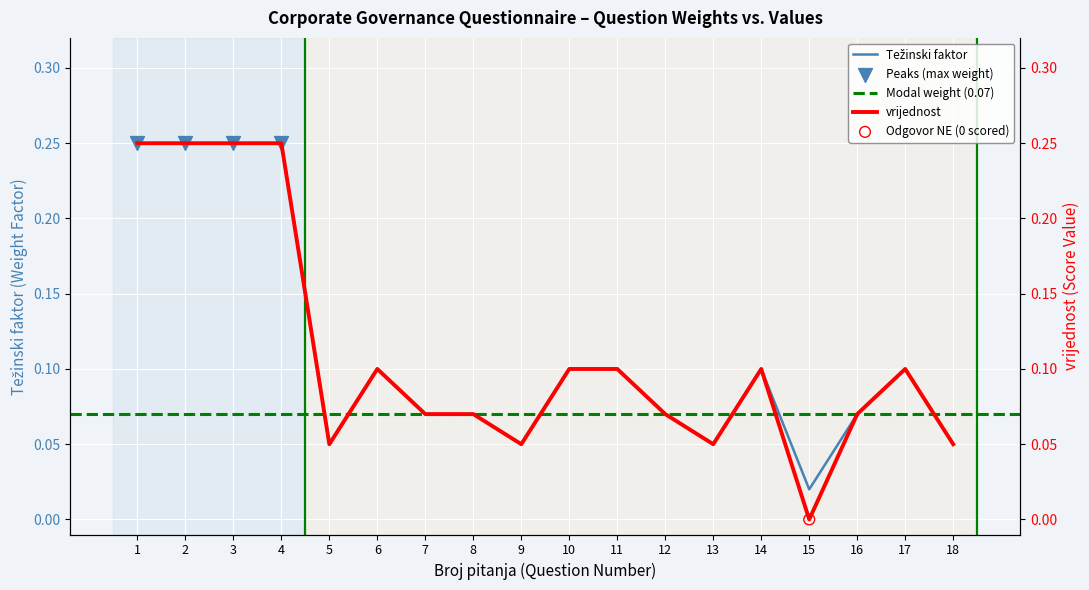

Is the value of vrijednost at 14 greater than the value of Težinski faktor at 15?

Yes